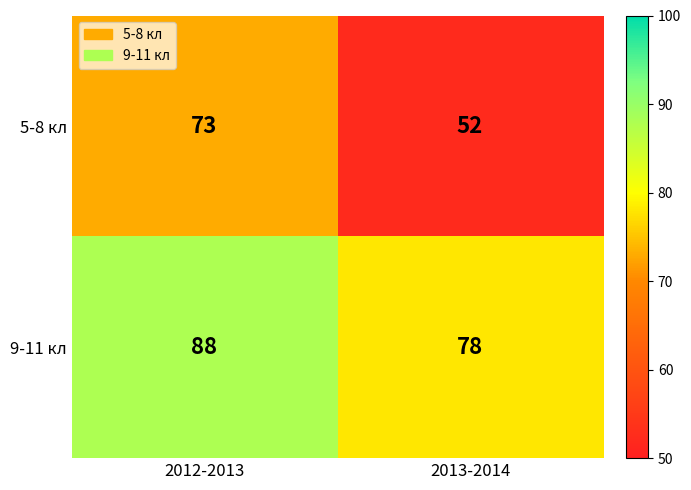

How many values in the 9-11 кл series are below 88?

1